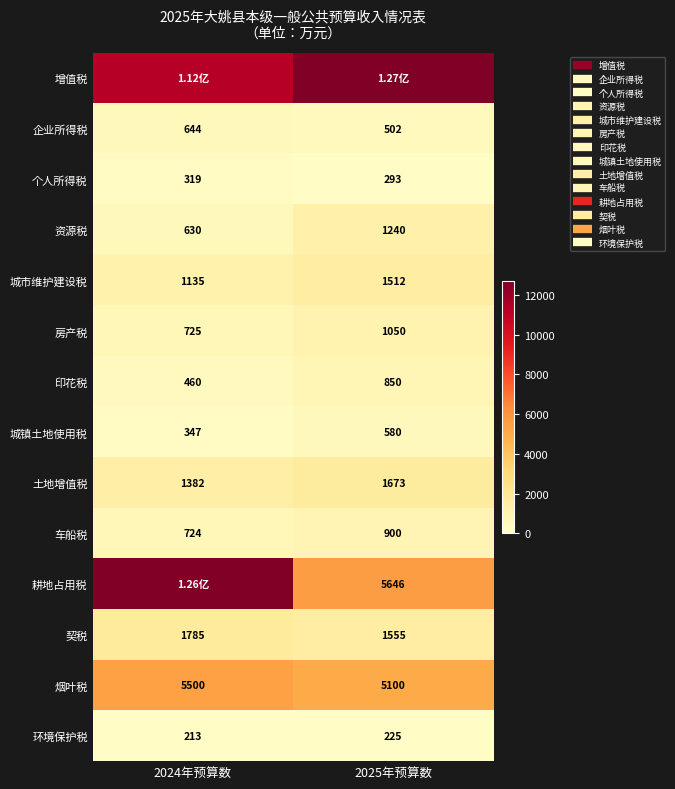

Count the 增值税 values in the range 11250 to 12726.

2